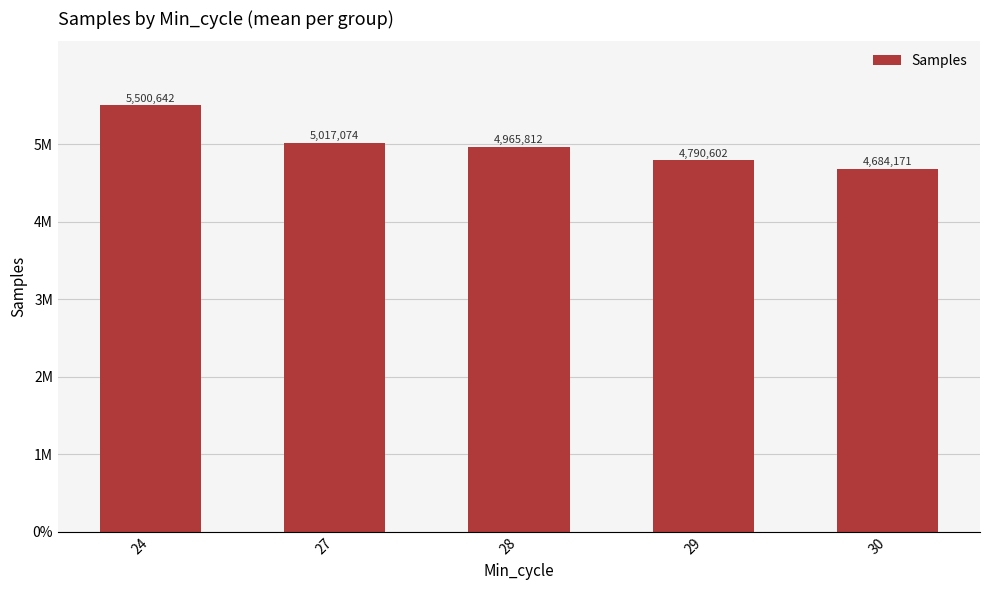

Does the chart contain any negative values?

No